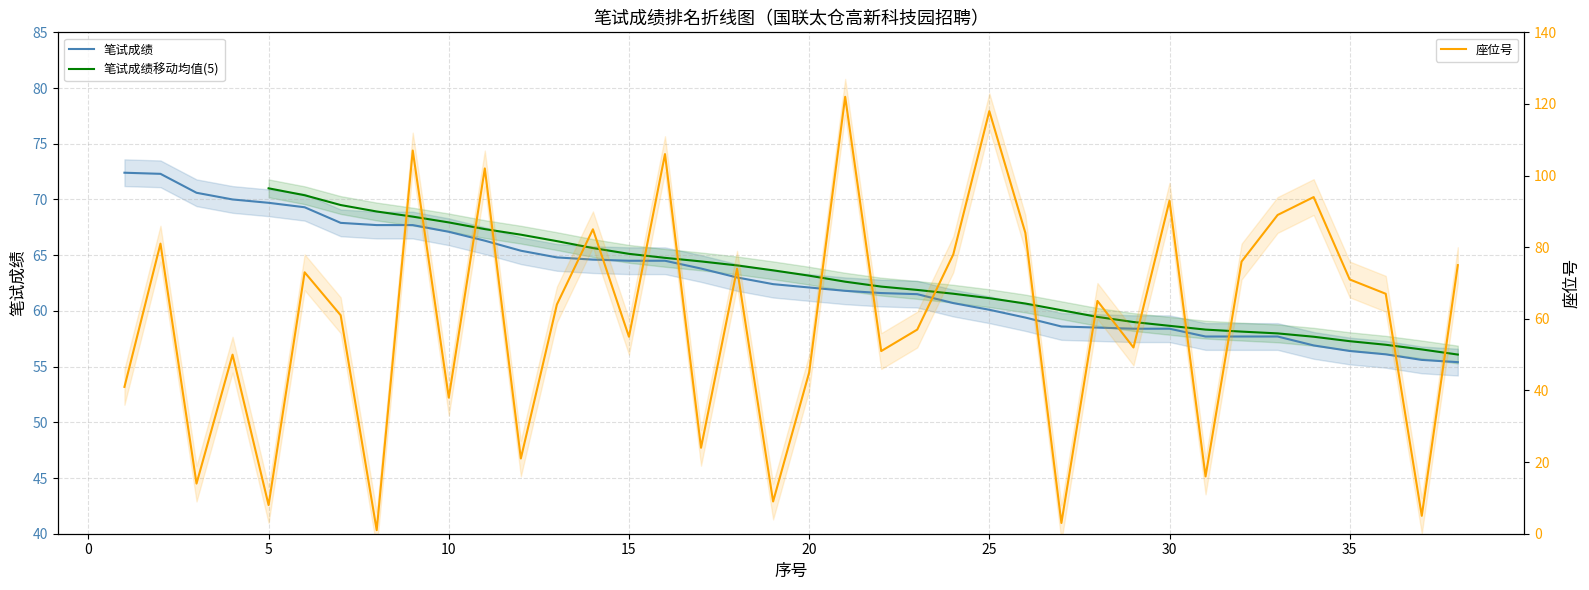

Rank the categories by 座位号 value from lowest to highest.

8, 27, 37, 5, 19, 3, 31, 12, 17, 10, 1, 20, 4, 22, 29, 15, 23, 7, 13, 28, 36, 35, 6, 18, 38, 32, 24, 2, 26, 14, 33, 30, 34, 11, 16, 9, 25, 21